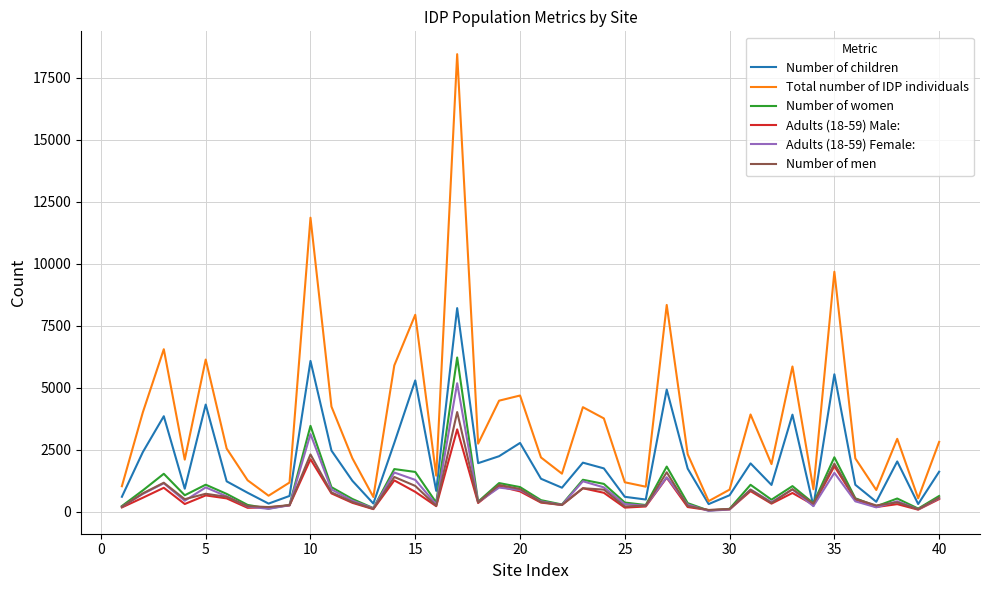

Which series has the largest total across all categories?

Total number of IDP individuals